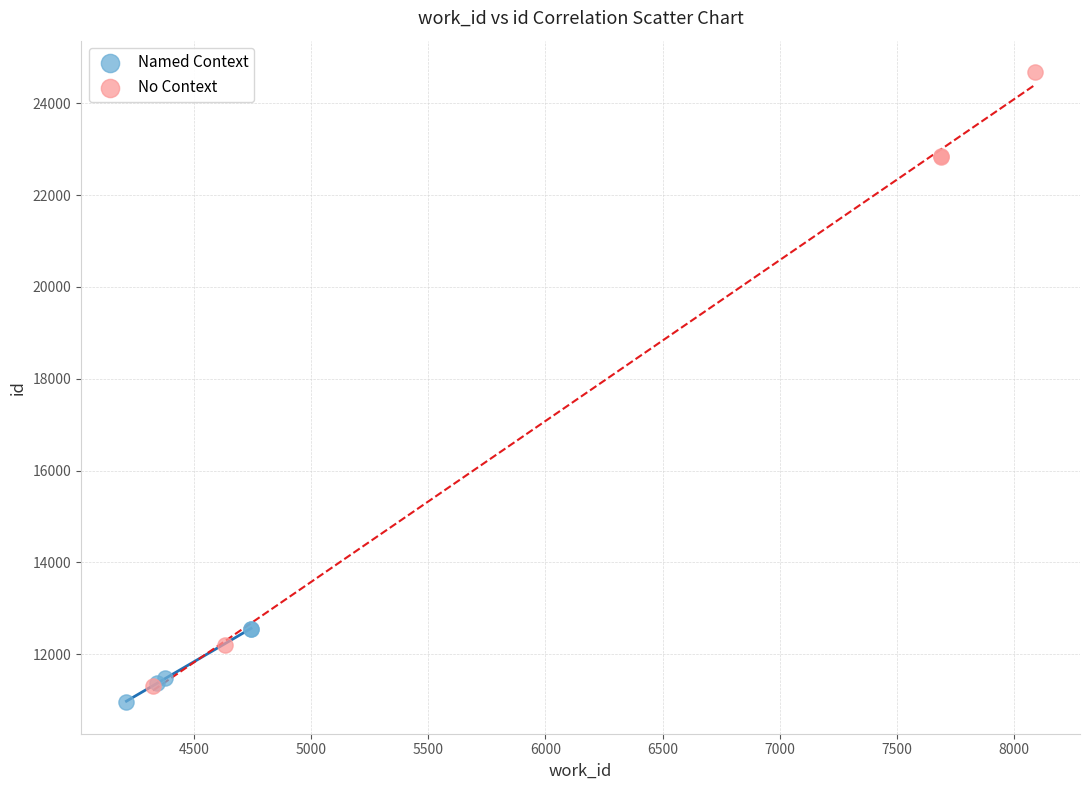

Which series contains the highest Y value?

No Context